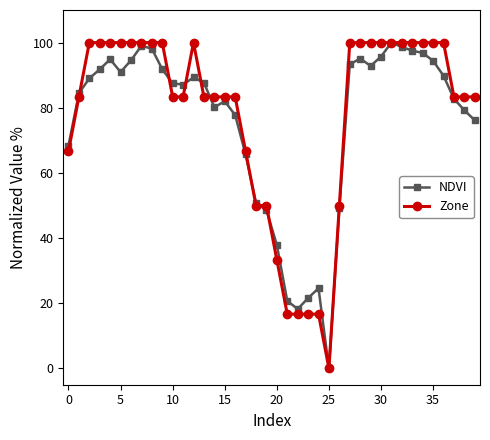

True or false: Zone has more than 0 interior local peaks.

True